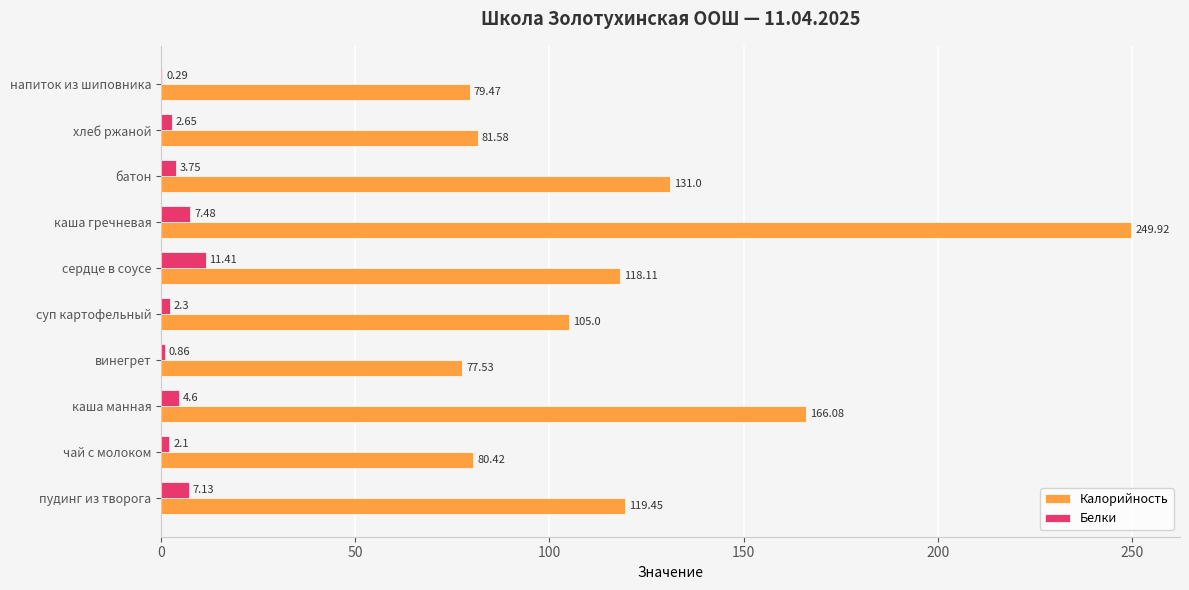

At which label is Белки closest to 5?

каша манная